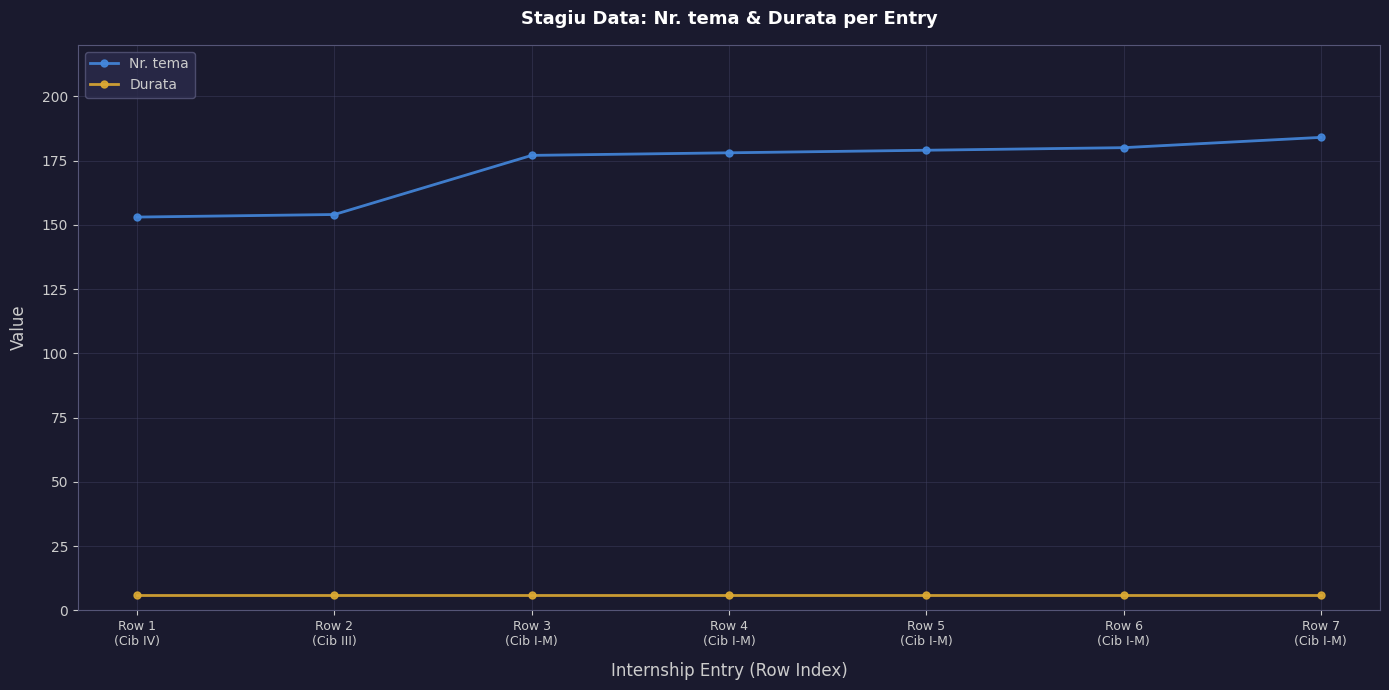

What is the label of the 3rd point from the left?

Row 3
(Cib I-M)